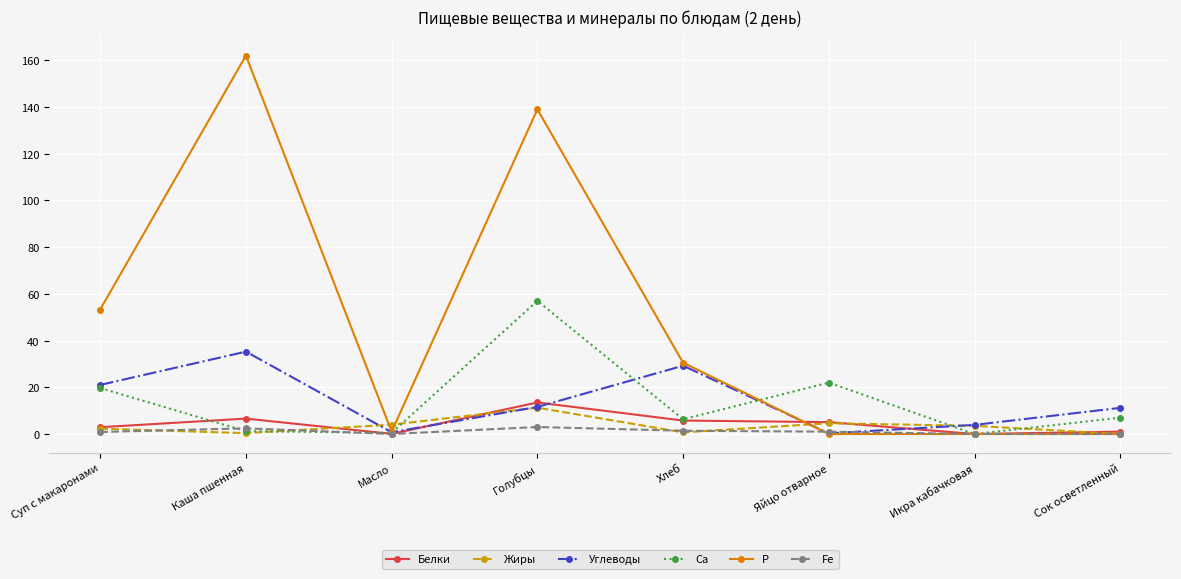

After their last crossing, which series has the higher values: Углеводы or Р?

Углеводы